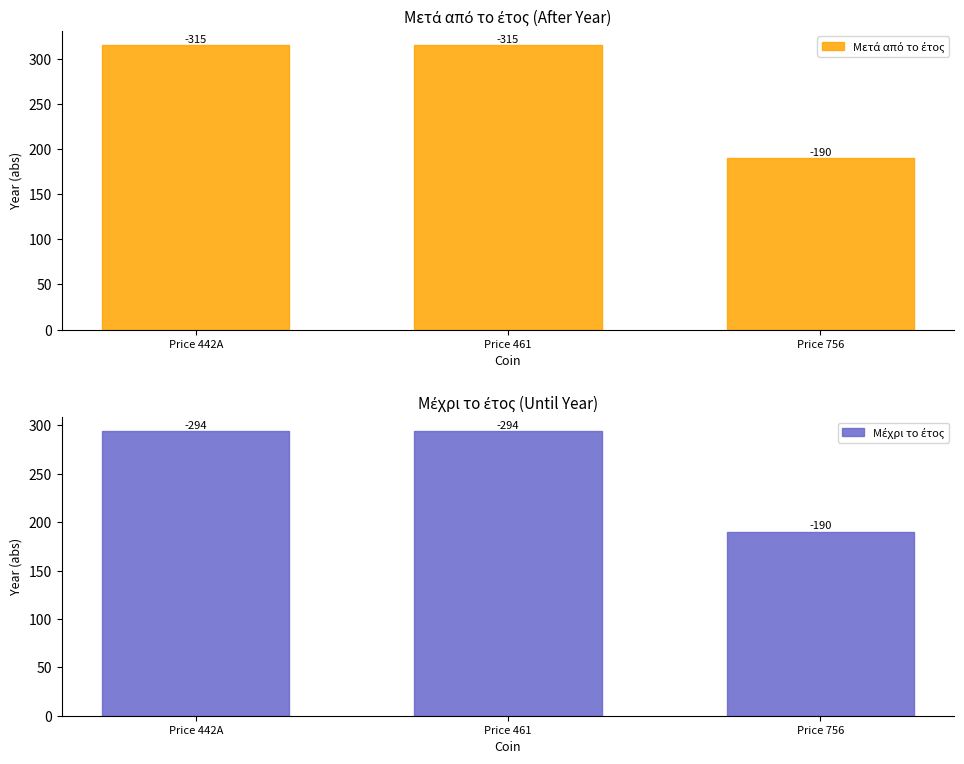

What position from the left is Price 442A?

1